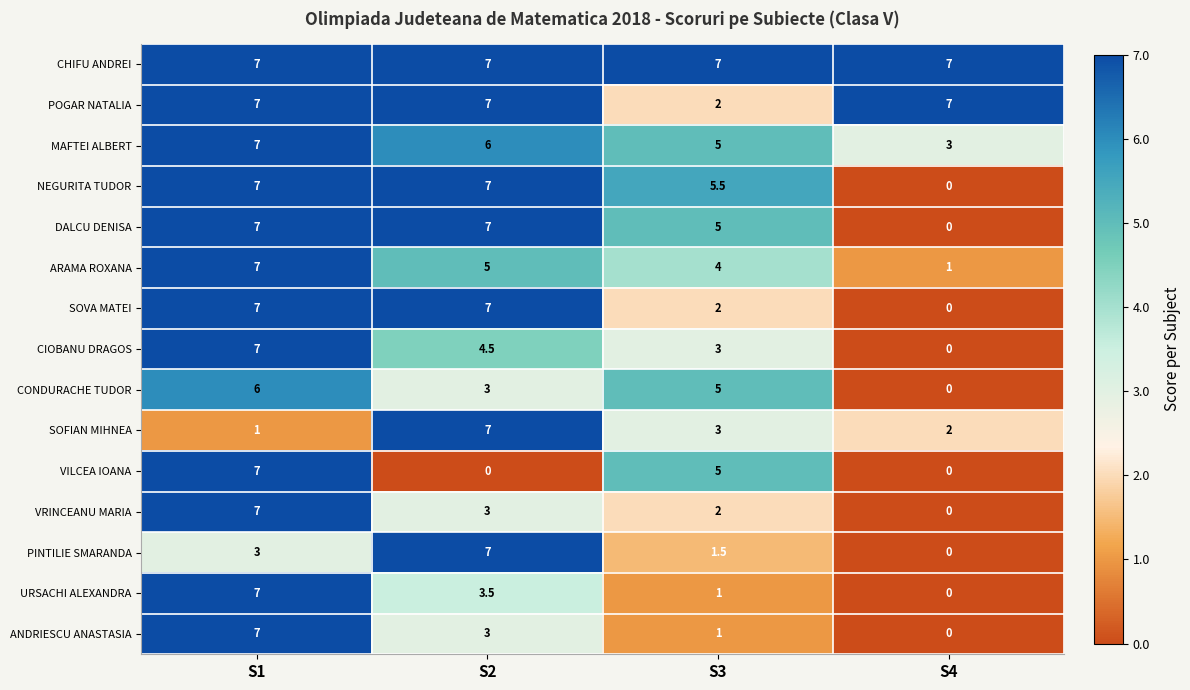

How many data points does each series have?

4